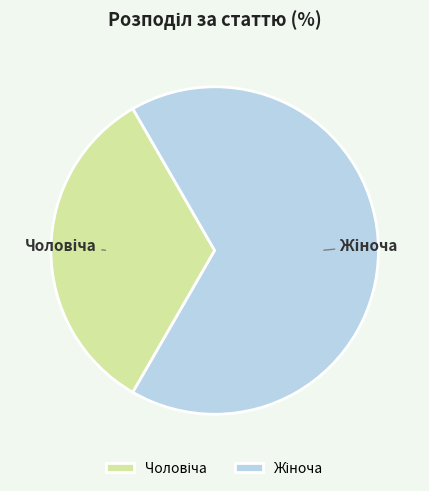

How many slices are in this pie chart?

2